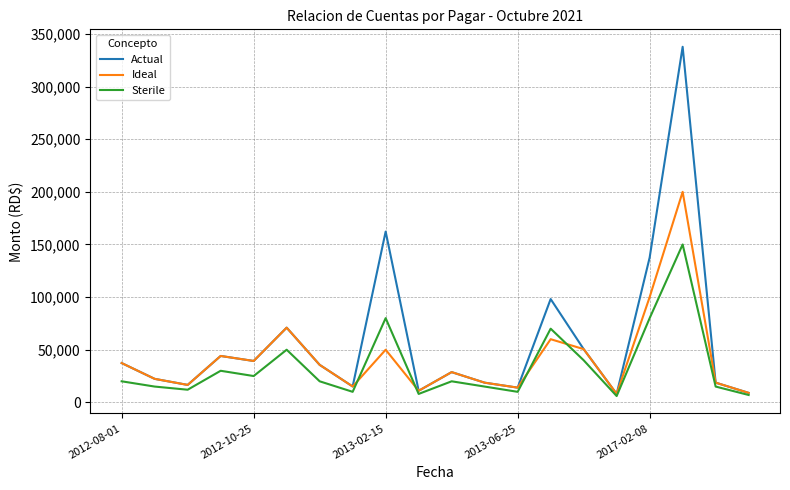

What is the maximum value for Sterile?

150000.0